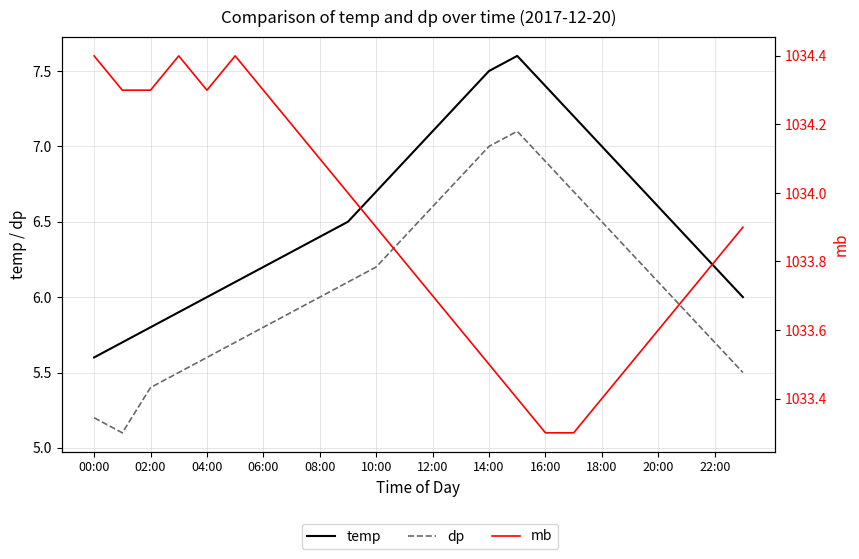

What is the sum of the dp values at 22:00 and 14:00?

12.7